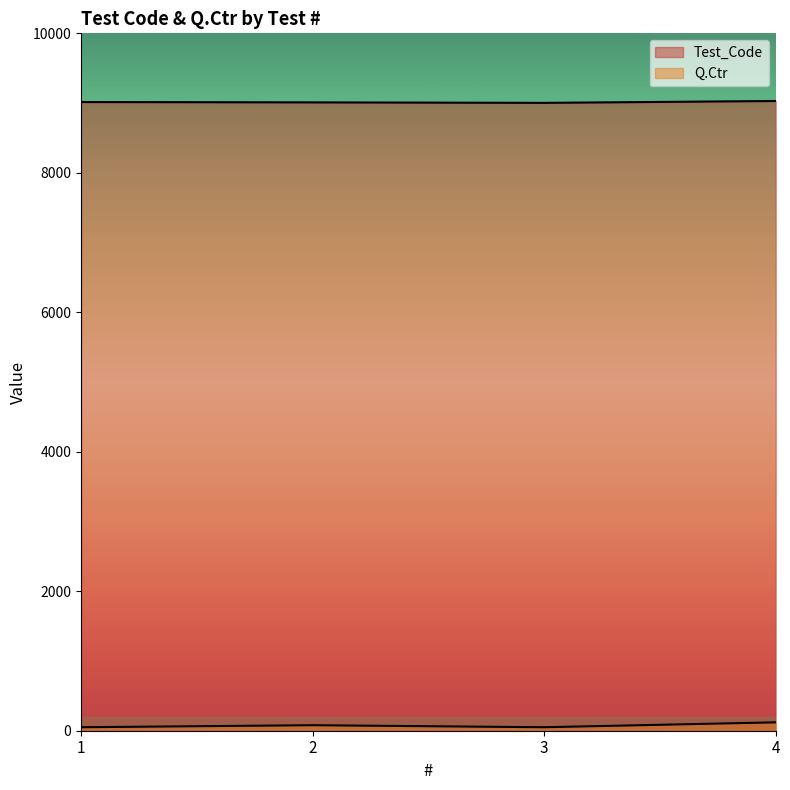

Which label corresponds to the smallest value in the chart?

1